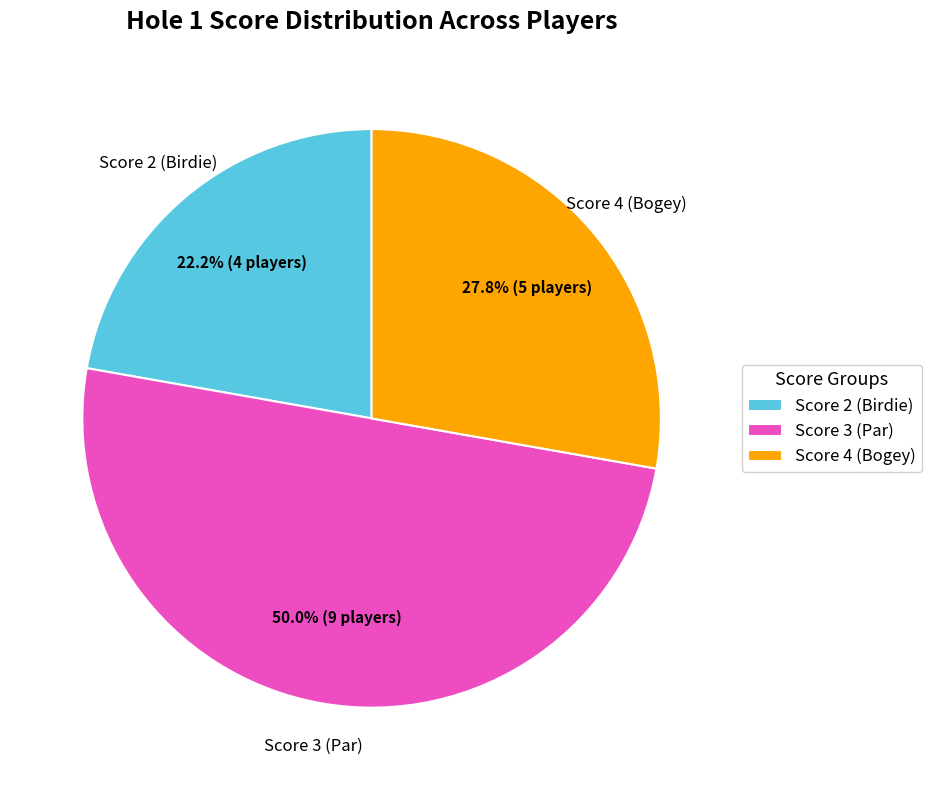

Count the number of slices in the pie.

3